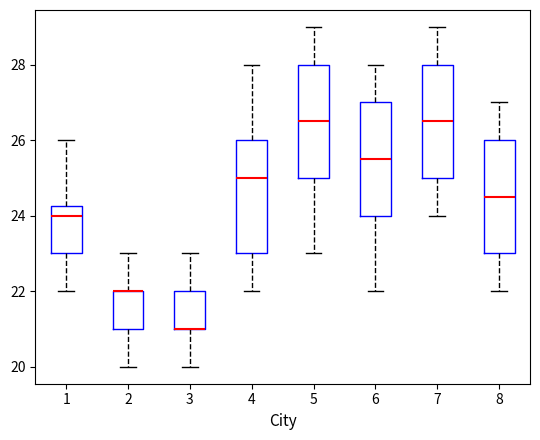

Reading left to right, transcribe this box plot: for each box, give where its median line is, the range the box spans, and where its two whiskers end, as read against the y-axis. The values are not printed on the chart, so give them approximately, as read against the axis.

1: median 24.0, box 23.0 to 24.2, whiskers 22.0 to 26.0
2: median 22.0 (drawn on the box's upper edge), box 21.0 to 22.0, whiskers 20.0 to 23.0
3: median 21.0 (drawn on the box's lower edge), box 21.0 to 22.0, whiskers 20.0 to 23.0
4: median 25.0, box 23.0 to 26.0, whiskers 22.0 to 28.0
5: median 26.6, box 25.0 to 28.0, whiskers 23.0 to 29.0
6: median 25.6, box 24.0 to 27.0, whiskers 22.0 to 28.0
7: median 26.6, box 25.0 to 28.0, whiskers 24.0 to 29.0
8: median 24.6, box 23.0 to 26.0, whiskers 22.0 to 27.0